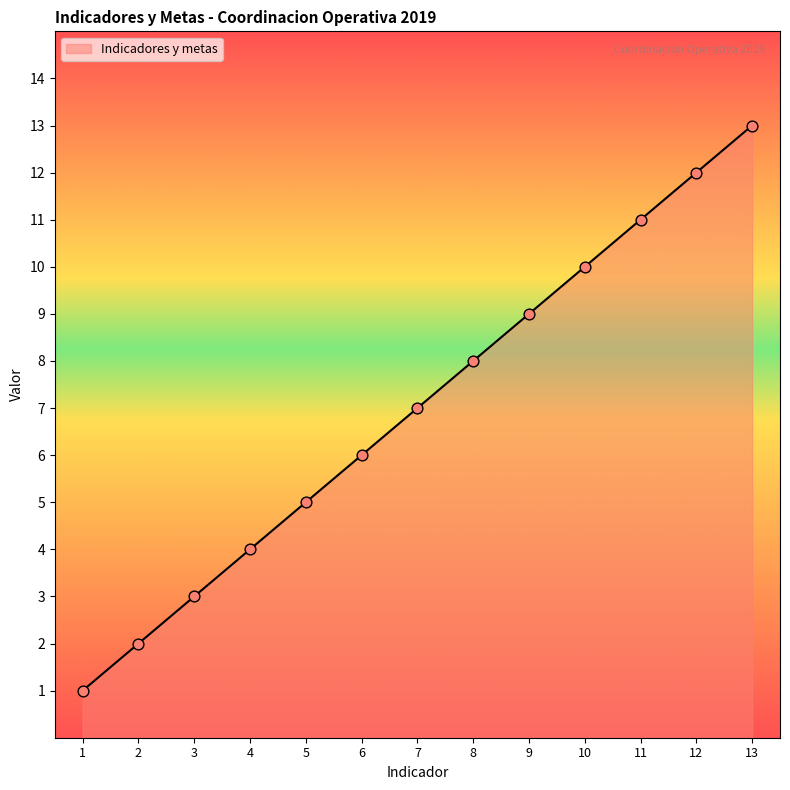

What is the change in value from 2 to 12?

+10